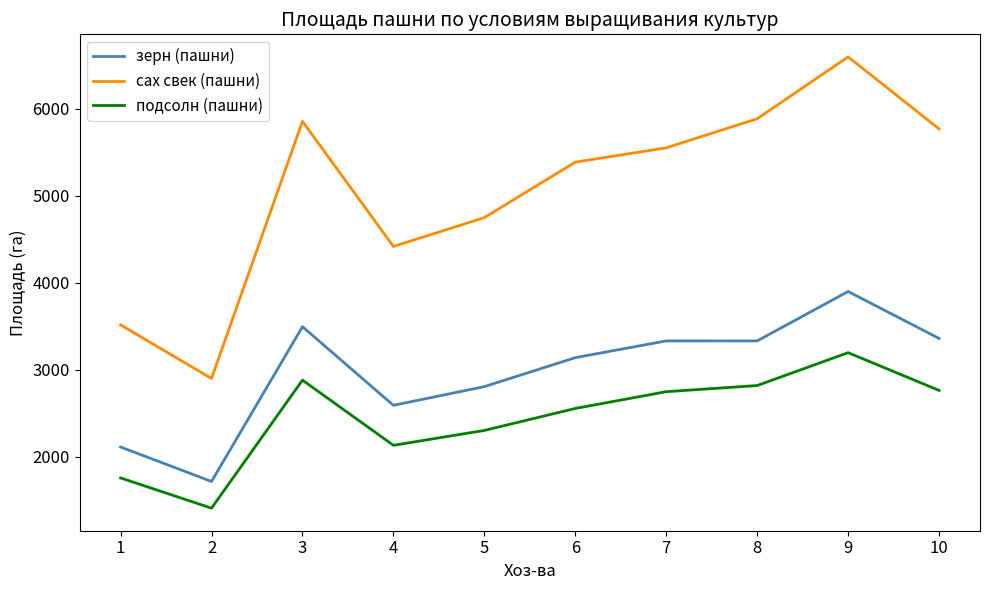

What is the sum of all зерн (пашни) values?

29779.4